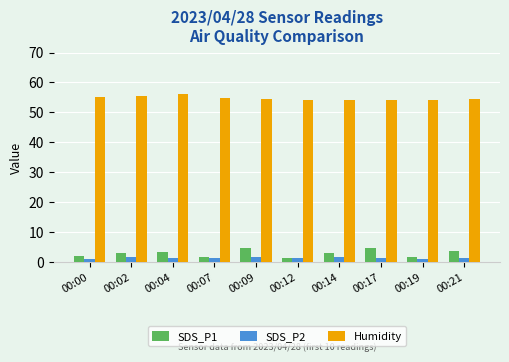

List the series in order of their peak value, lowest first.

SDS_P2, SDS_P1, Humidity